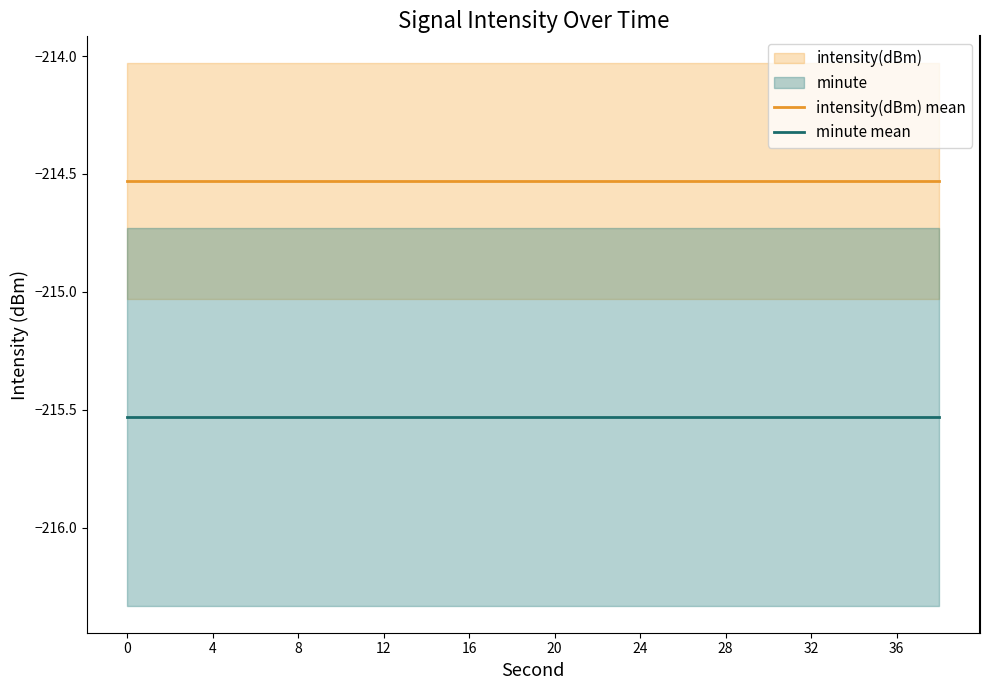

Does the chart have visible grid lines?

No